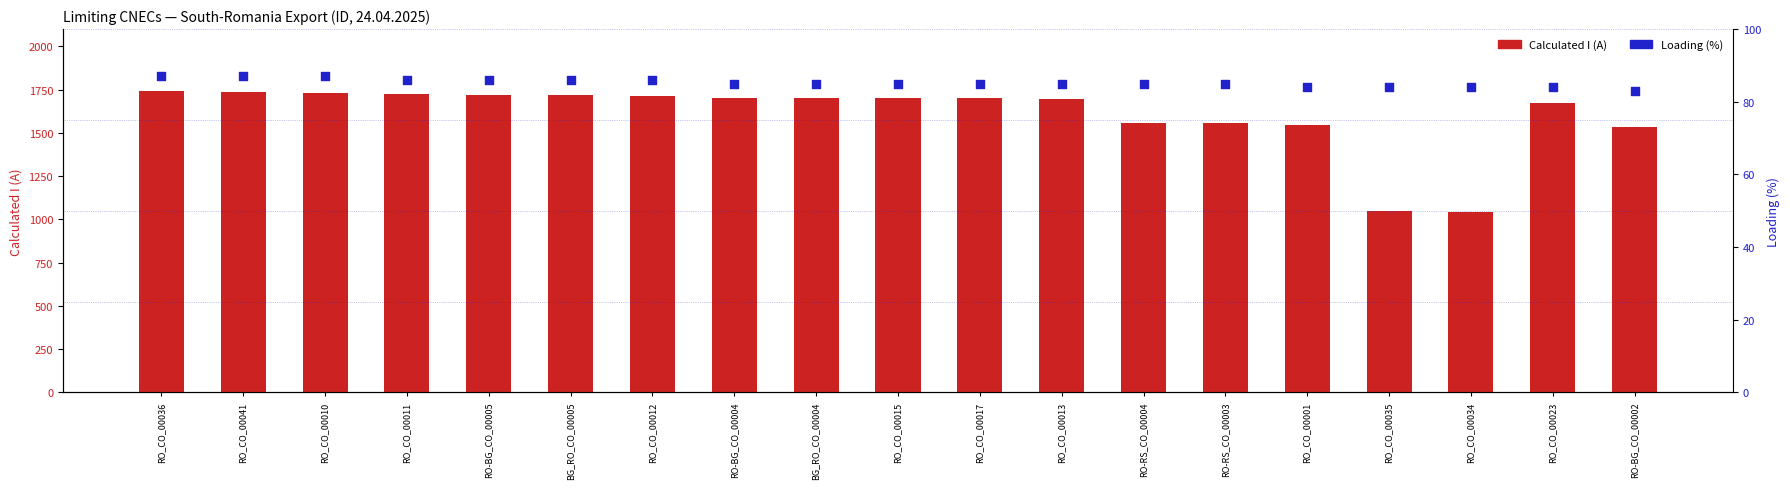

Which series has the widest spread of Y values?

Calculated I (A)